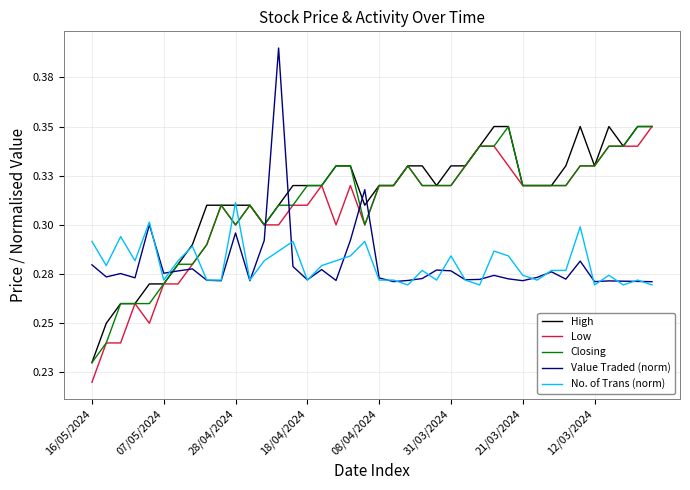

Which category has the highest value across all series?

13